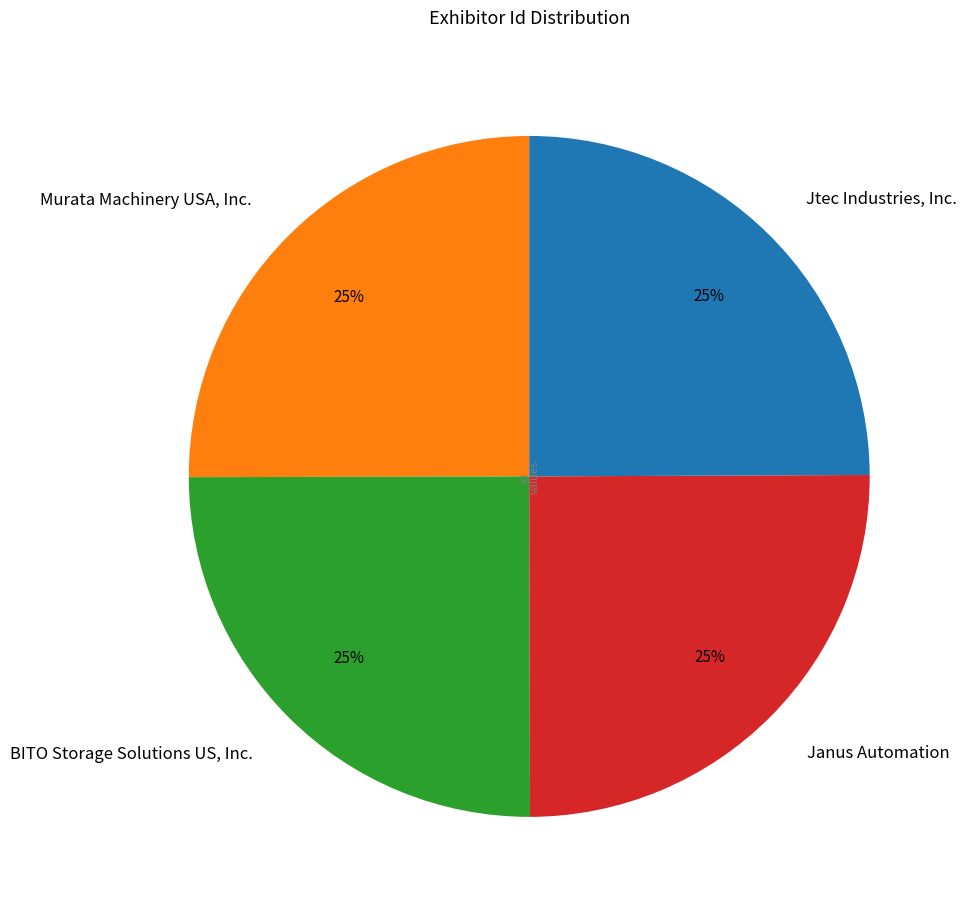

Approximately how many times larger is the value at BITO Storage Solutions US, Inc. compared to Murata Machinery USA, Inc.?

1.0